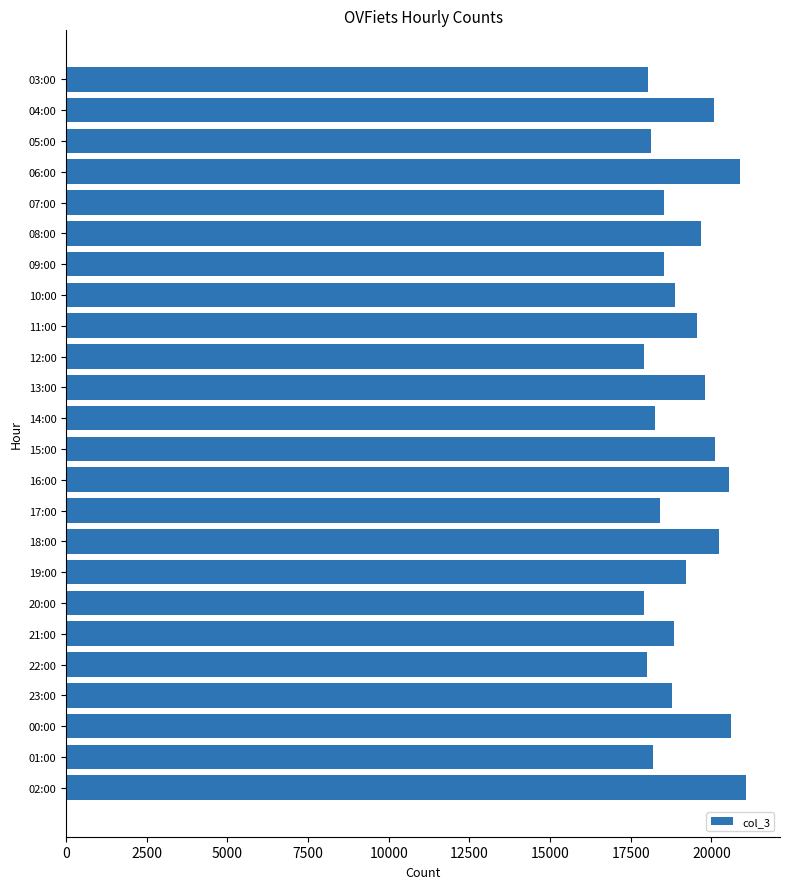

What is the sum of all values?

460231